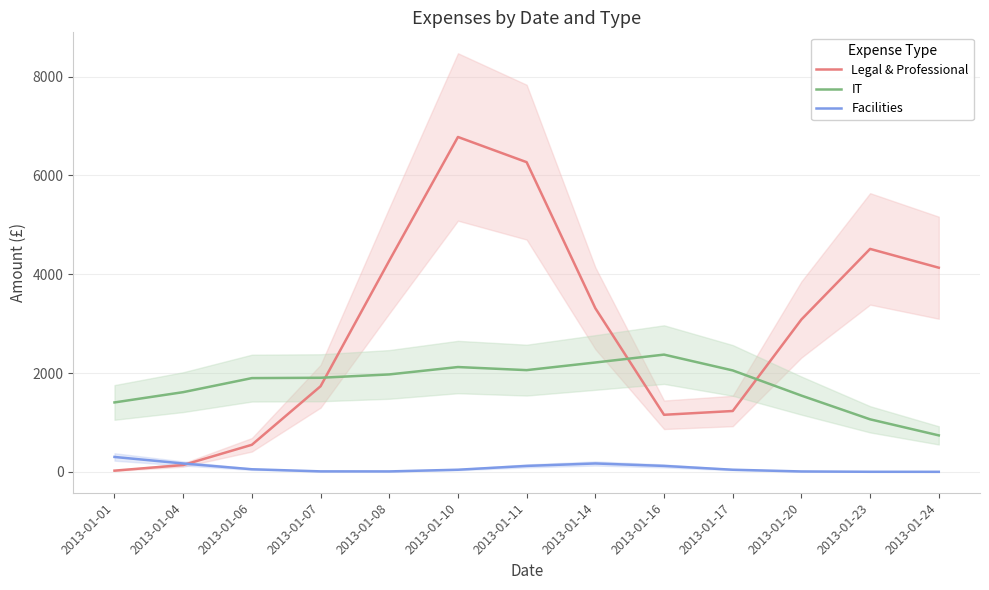

Rank the series by their average value, from highest to lowest.

Legal & Professional, IT, Facilities